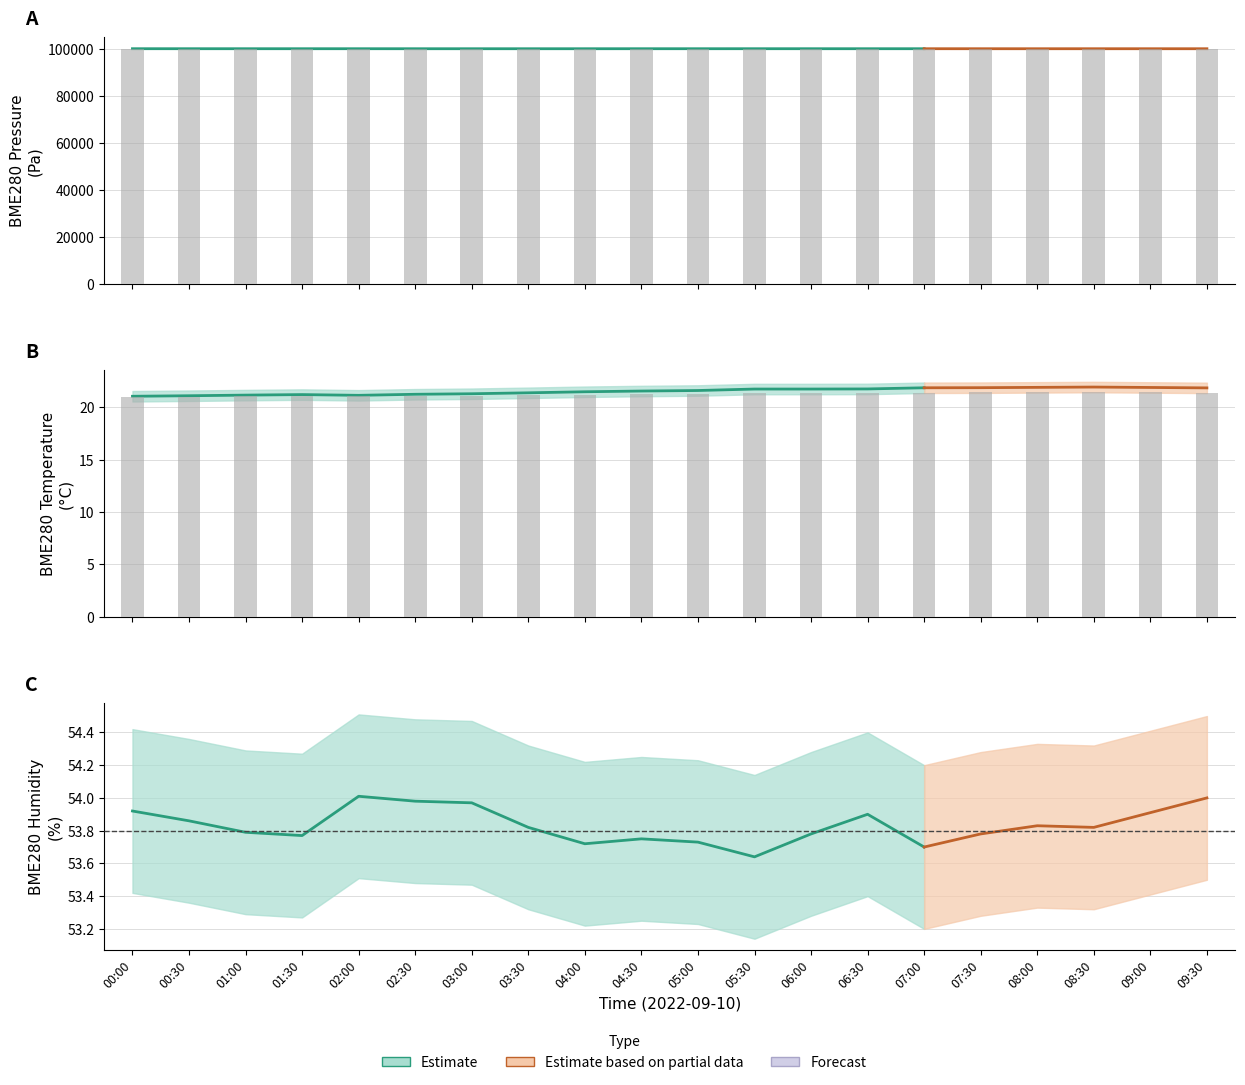

How many categories are shown in the chart?

20